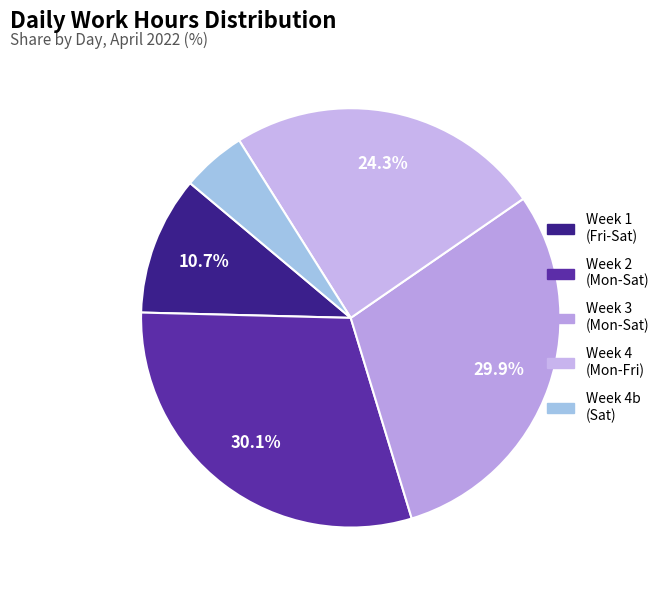

Count the number of slices in the pie.

5